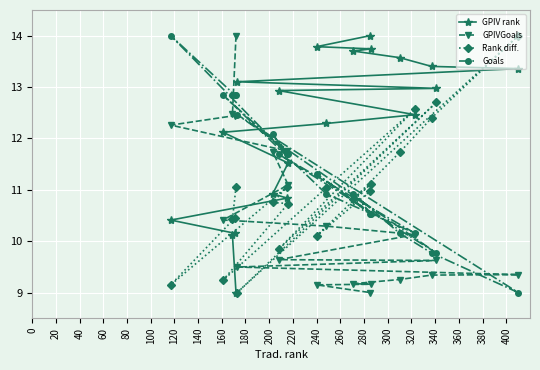

What is the highest value of the GPIV rank series?

14.0